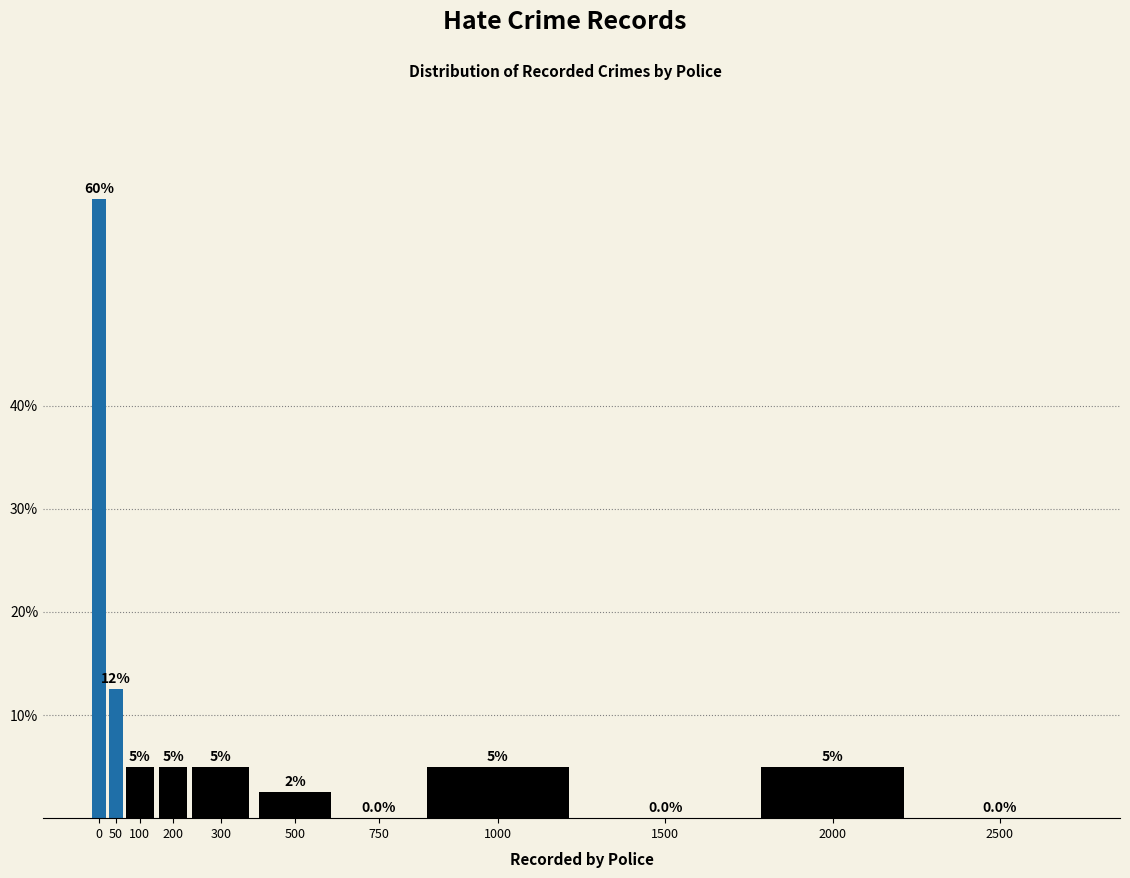

Reading left to right, extract all data points from this chart.

0=60.0	50=12.5	100=5.0	200=5.0	300=5.0	500=2.5	750=0.0	1000=5.0	1500=0.0	2000=5.0	2500=0.0